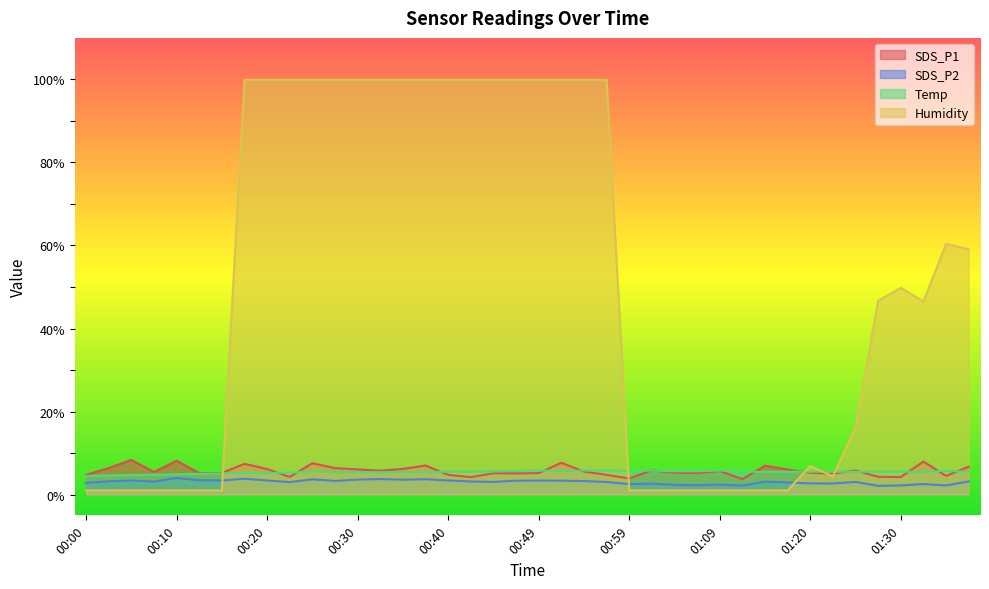

True or false: SDS_P2 has a value of 4.0 at 00:00.

False